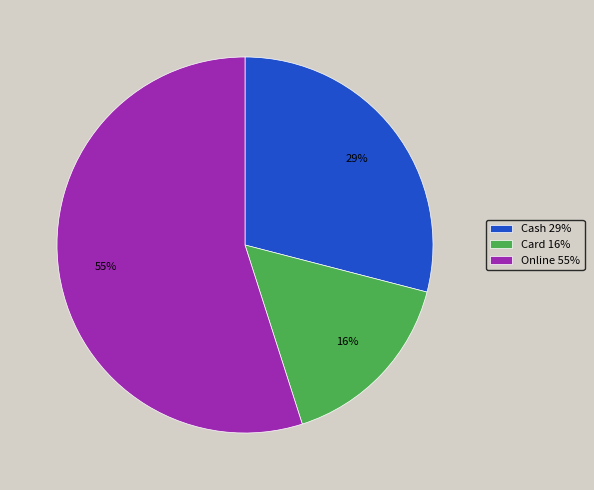

Which slice is the smallest?

Card 16%